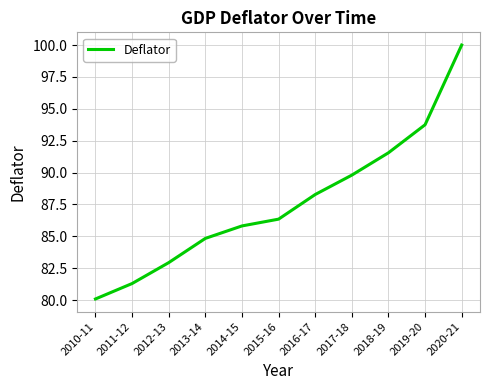

Between 2018-19 and 2017-18, which is larger?

2018-19